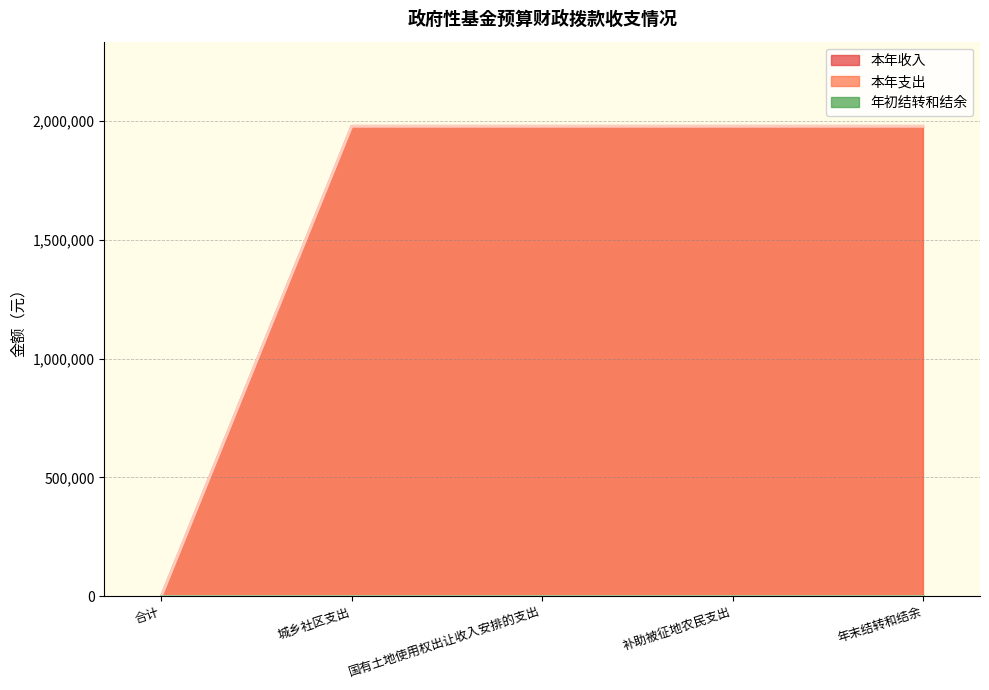

Rank the series by their maximum value, from highest to lowest.

本年收入, 本年支出